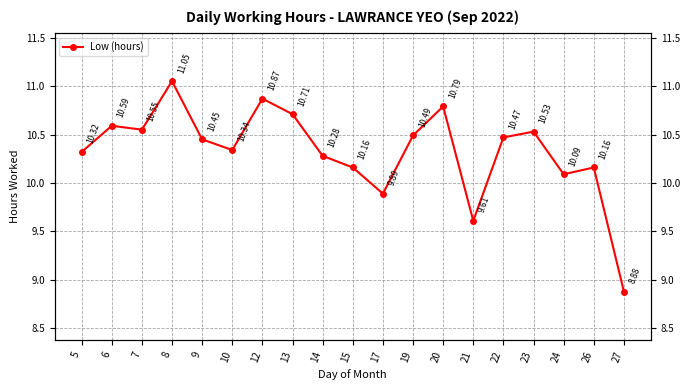

Reading left to right, what are all the values shown in this chart?

5=10.3	6=10.6	7=10.6	8=11.1	9=10.4	10=10.3	12=10.9	13=10.7	14=10.3	15=10.2	17=9.9	19=10.5	20=10.8	21=9.6	22=10.5	23=10.5	24=10.1	26=10.2	27=8.9